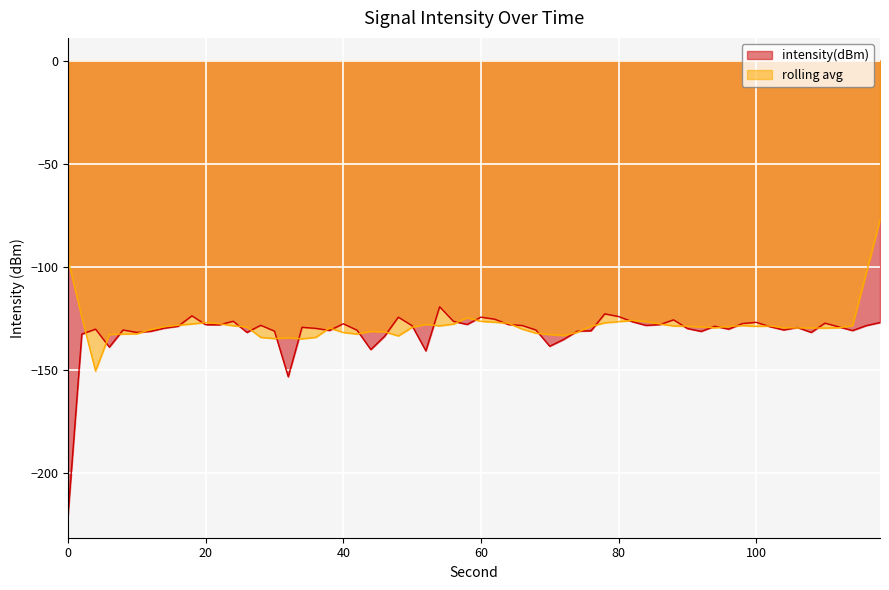

List the series in order of their peak value, highest first.

rolling avg, intensity(dBm)